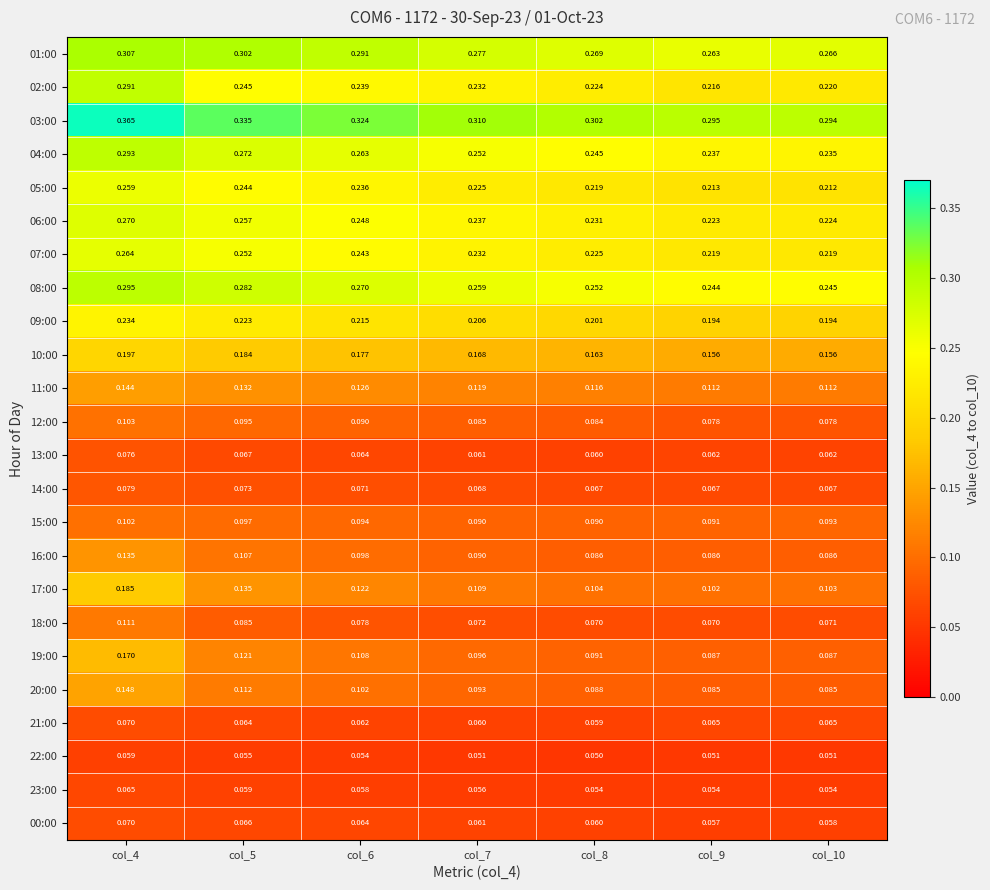

Is the value of 12:00 at col_8 greater than the value of 11:00 at col_7?

No